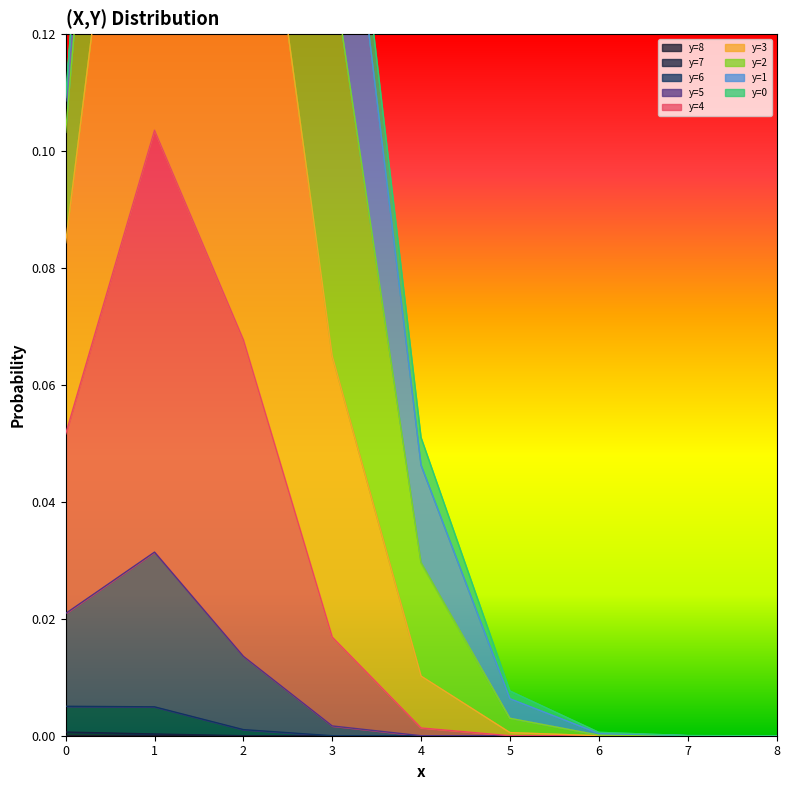

The y=7 series shows 0.0 at 1. True or false?

False